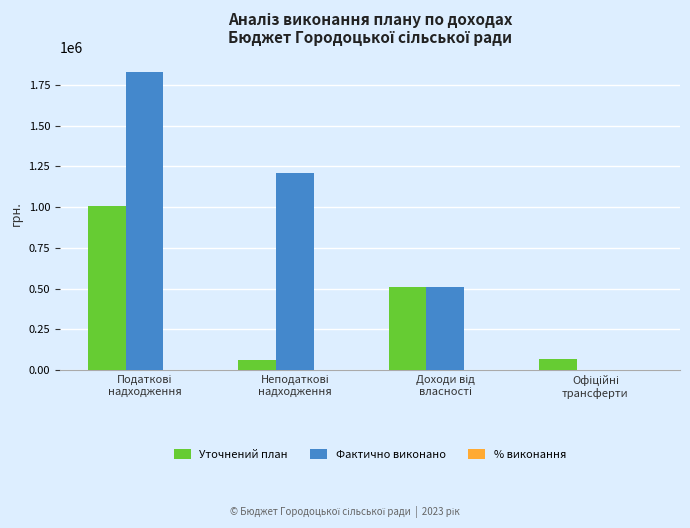

Which series has the largest total across all categories?

Фактично виконано